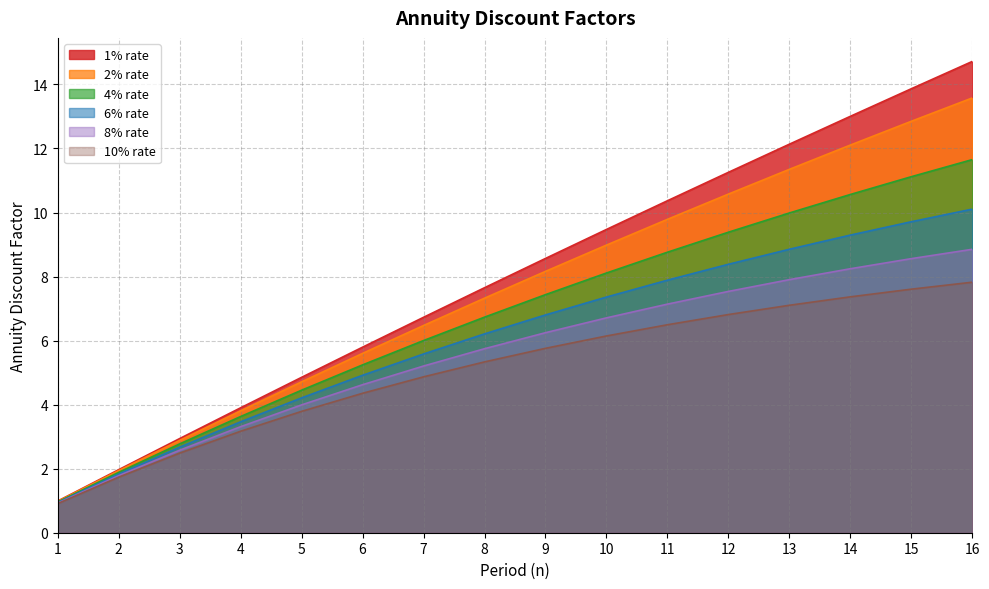

Rank the series by their average value, from lowest to highest.

10% rate, 8% rate, 6% rate, 4% rate, 2% rate, 1% rate